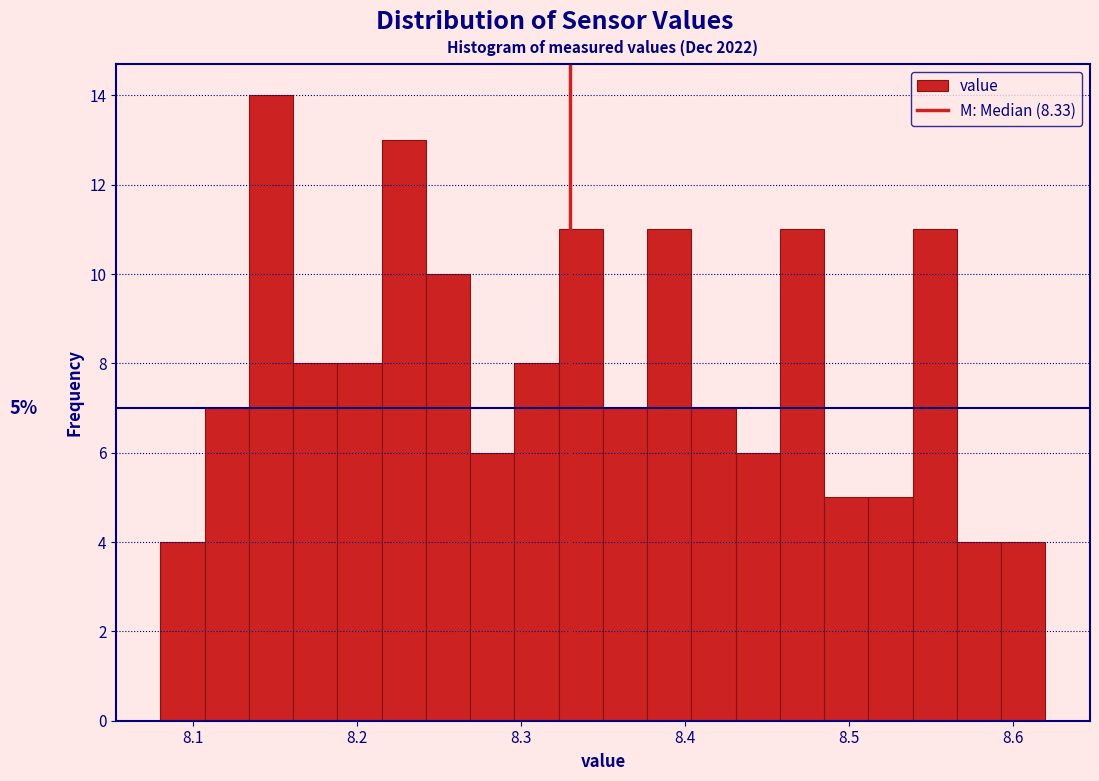

Read against the x-axis, roughly where is the centre of the tallest bar?

8.15